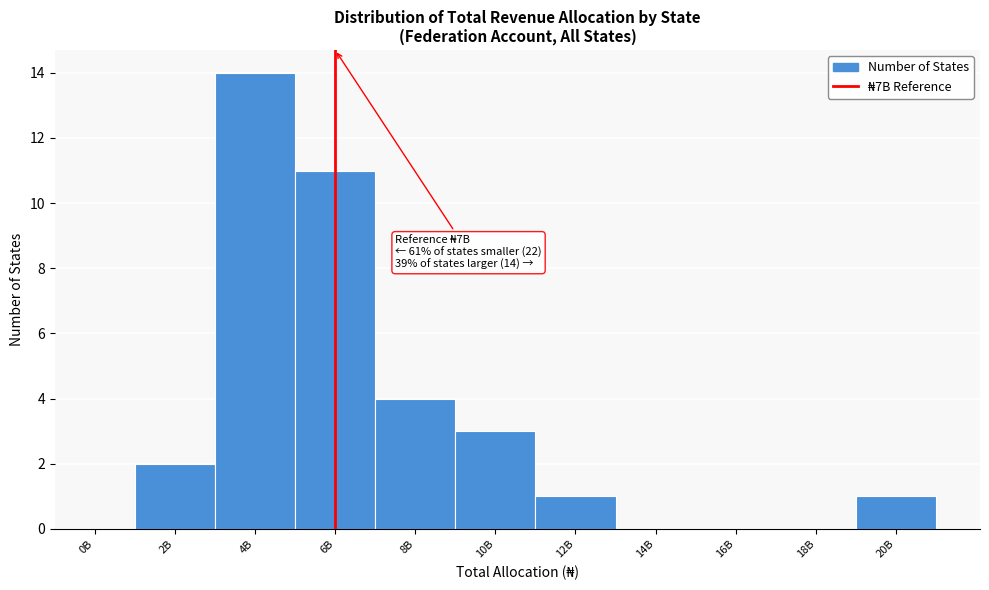

Reading left to right, list all the values displayed in this chart.

0B=0	2B=2	4B=14	6B=11	8B=4	10B=3	12B=1	14B=0	16B=0	18B=0	20B=1